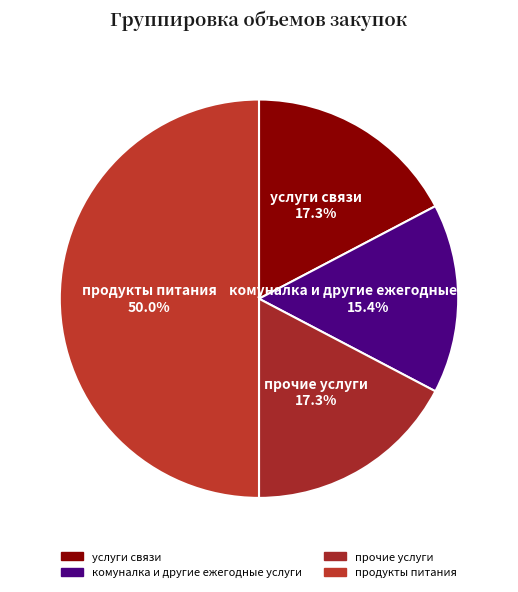

To the nearest percent, what portion does комуналка и другие ежегодные услуги represent?

15%